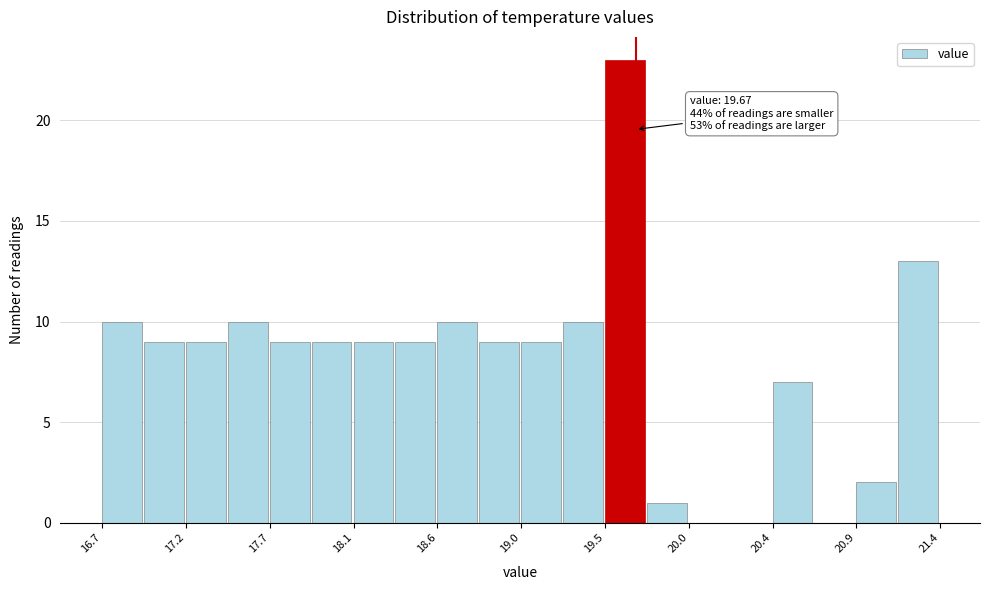

Over which range of the x-axis is the bar tallest?

19.50 to 19.75